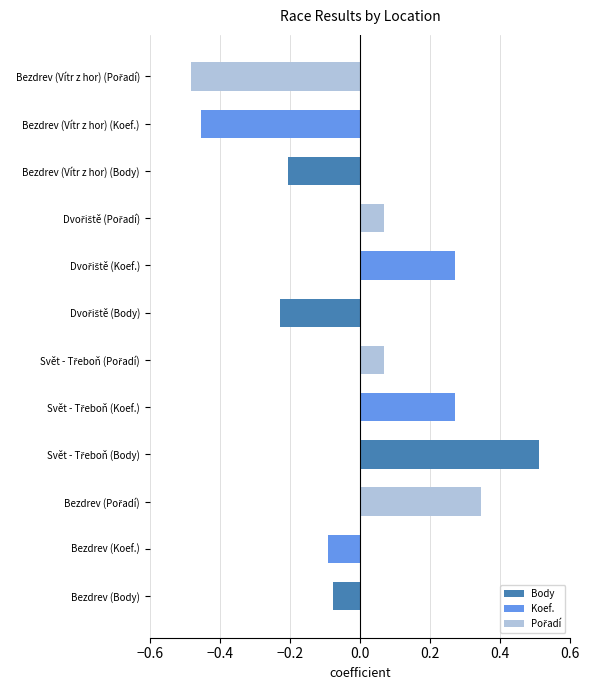

What is the difference between the maximum and second lowest values in the Koef. series?

0.4